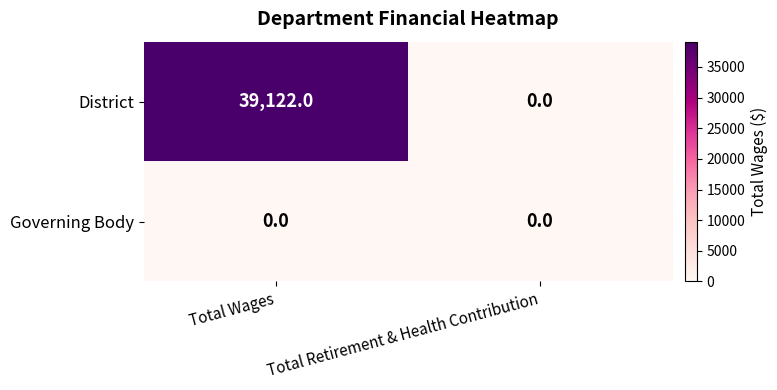

The District series shows 39122 at Total Wages. True or false?

True